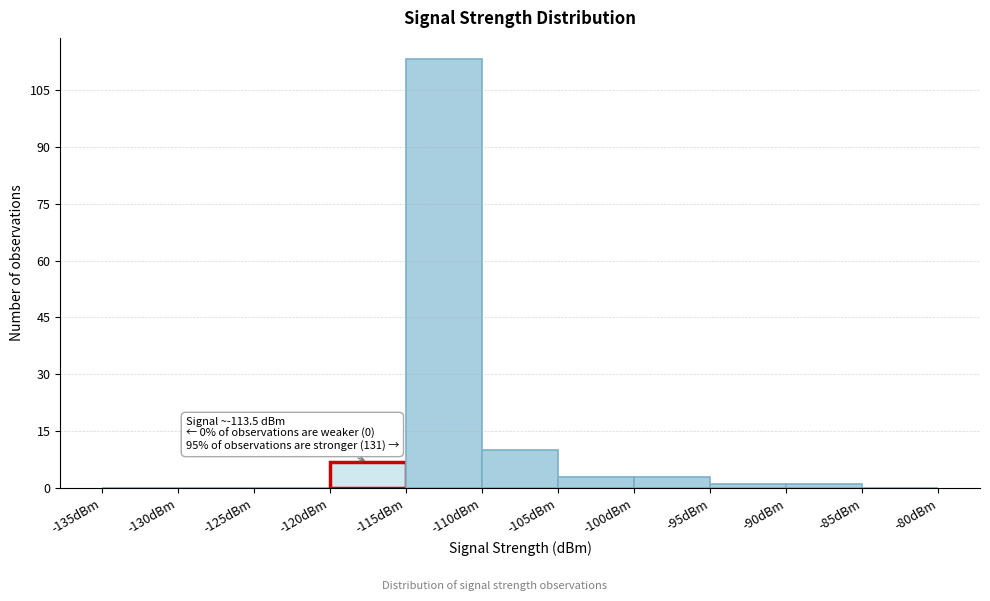

Which range on the x-axis has the tallest bar?

-115 to -110